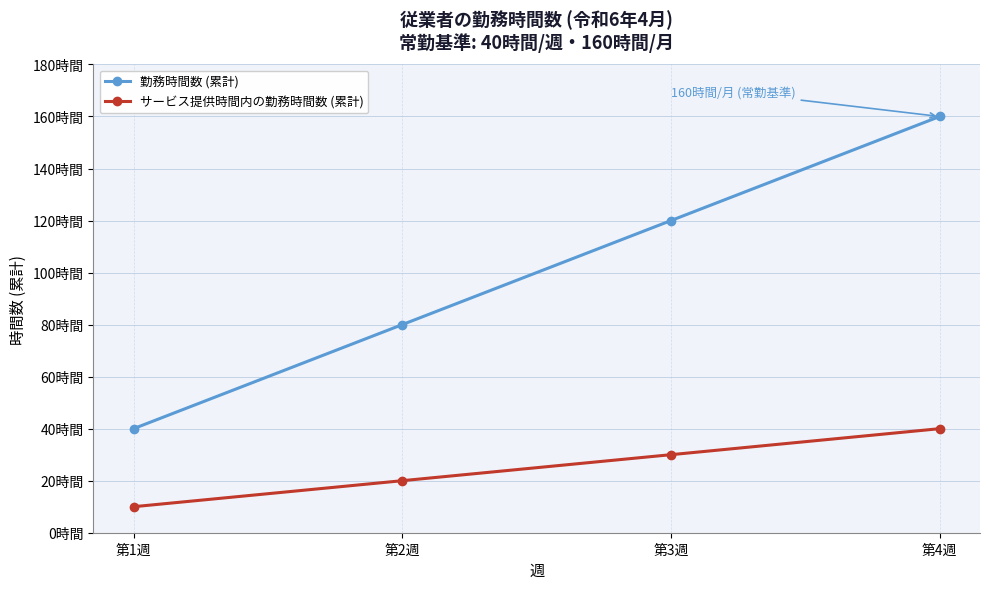

Is this an area chart (filled region under the line)?

No